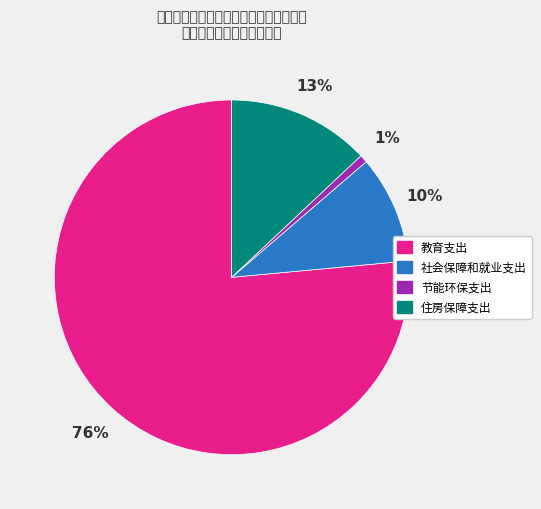

To the nearest percent, what is the average slice percentage?

25%